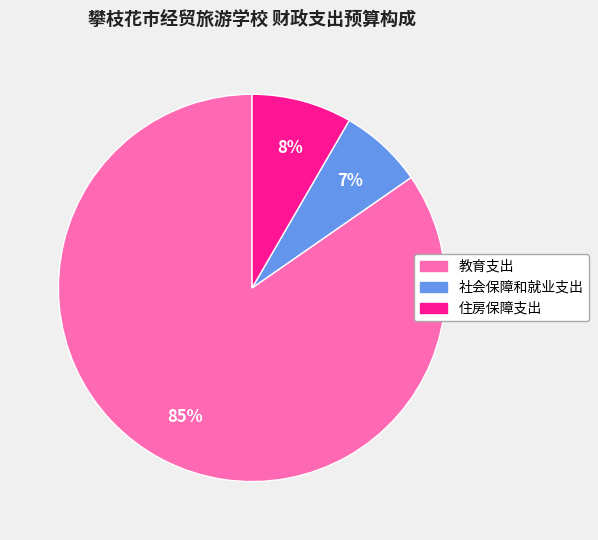

What is the majority slice?

教育支出